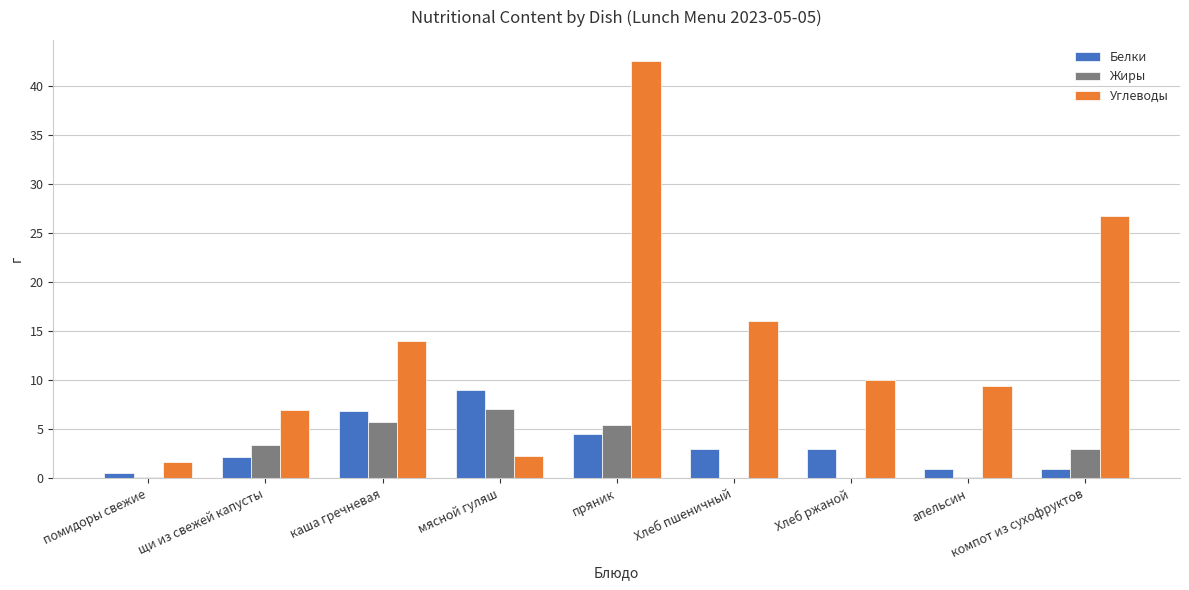

At which label does Белки first exceed 3?

каша гречневая